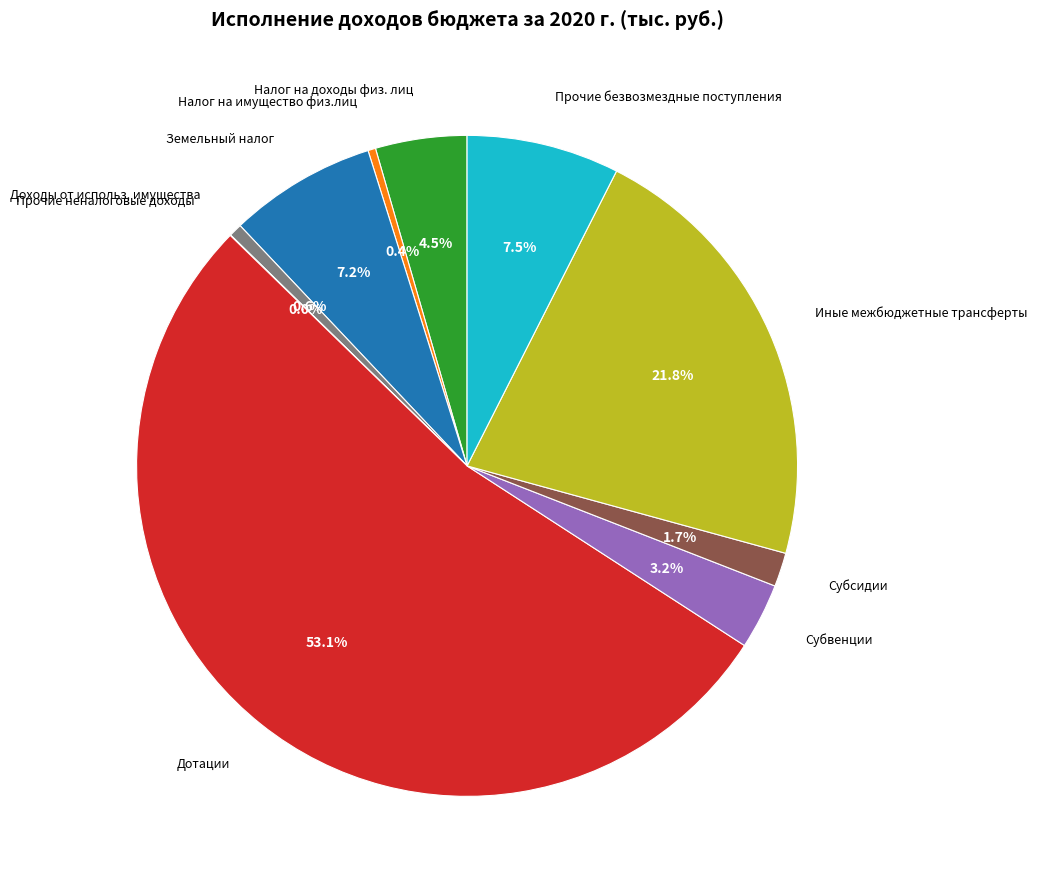

What percentage is the Иные межбюджетные трансферты slice, to the nearest percent?

22%